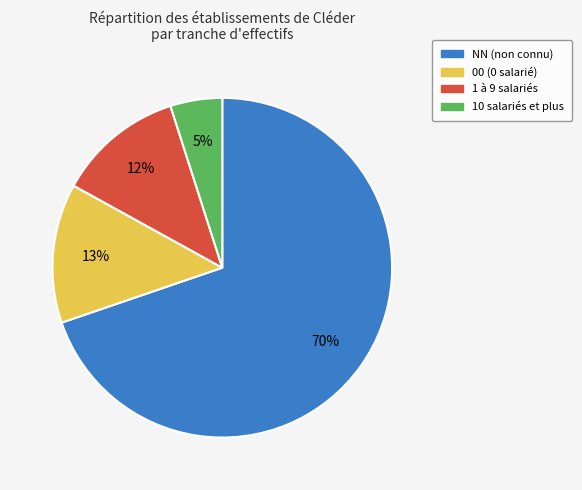

To the nearest percent, what is the difference between the largest and smallest slice percentages?

65%